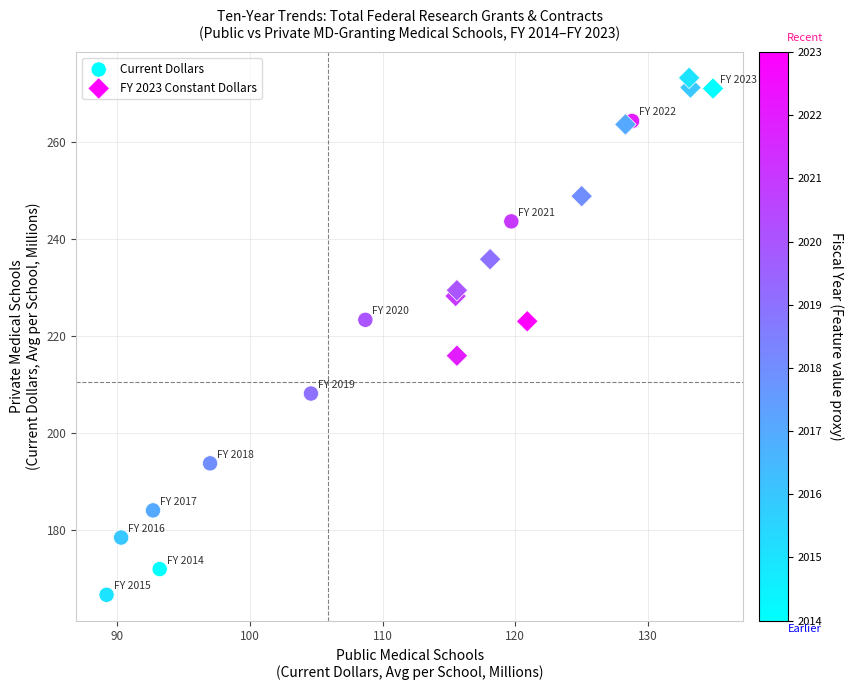

What are all the series names shown in the legend?

Current Dollars, FY 2023 Constant Dollars